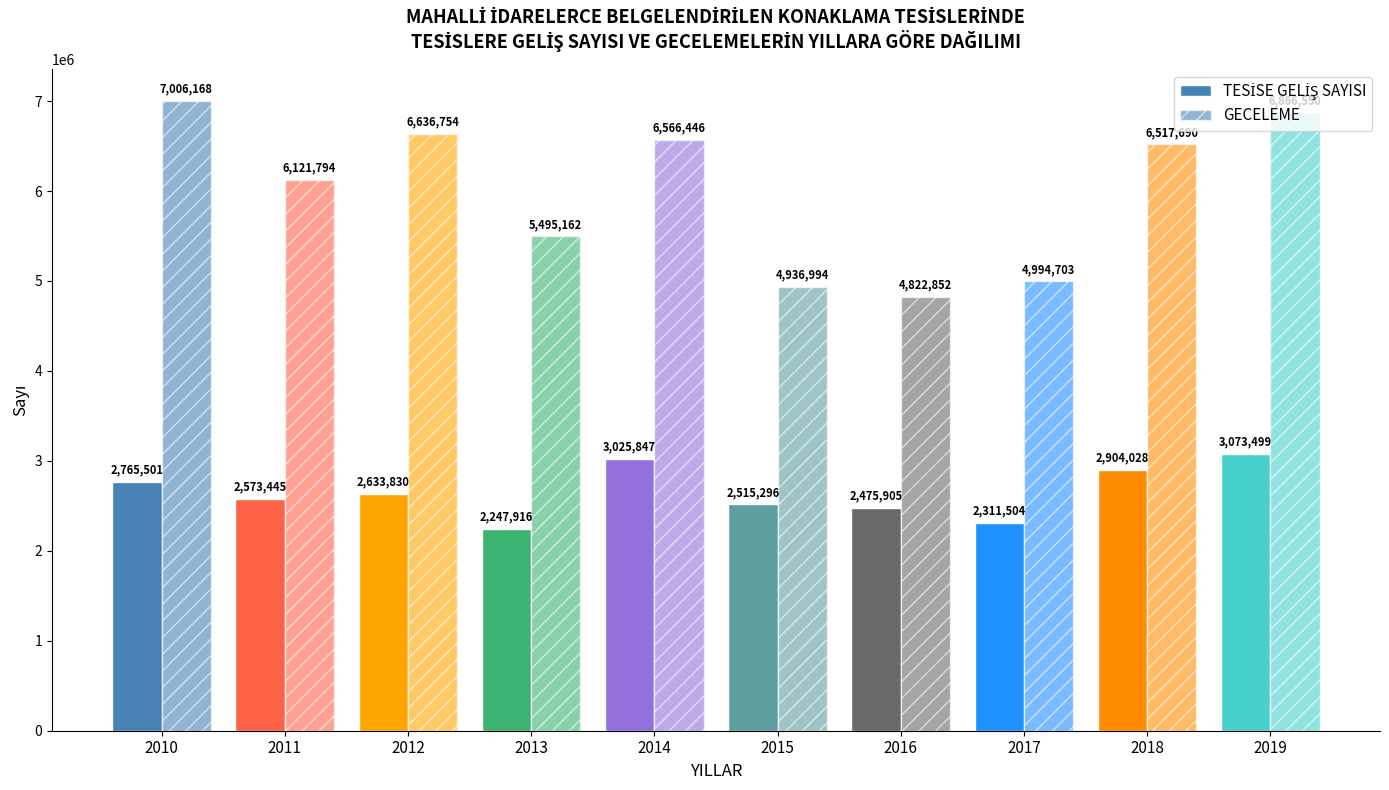

Which series has the largest total across all categories?

GECELEME